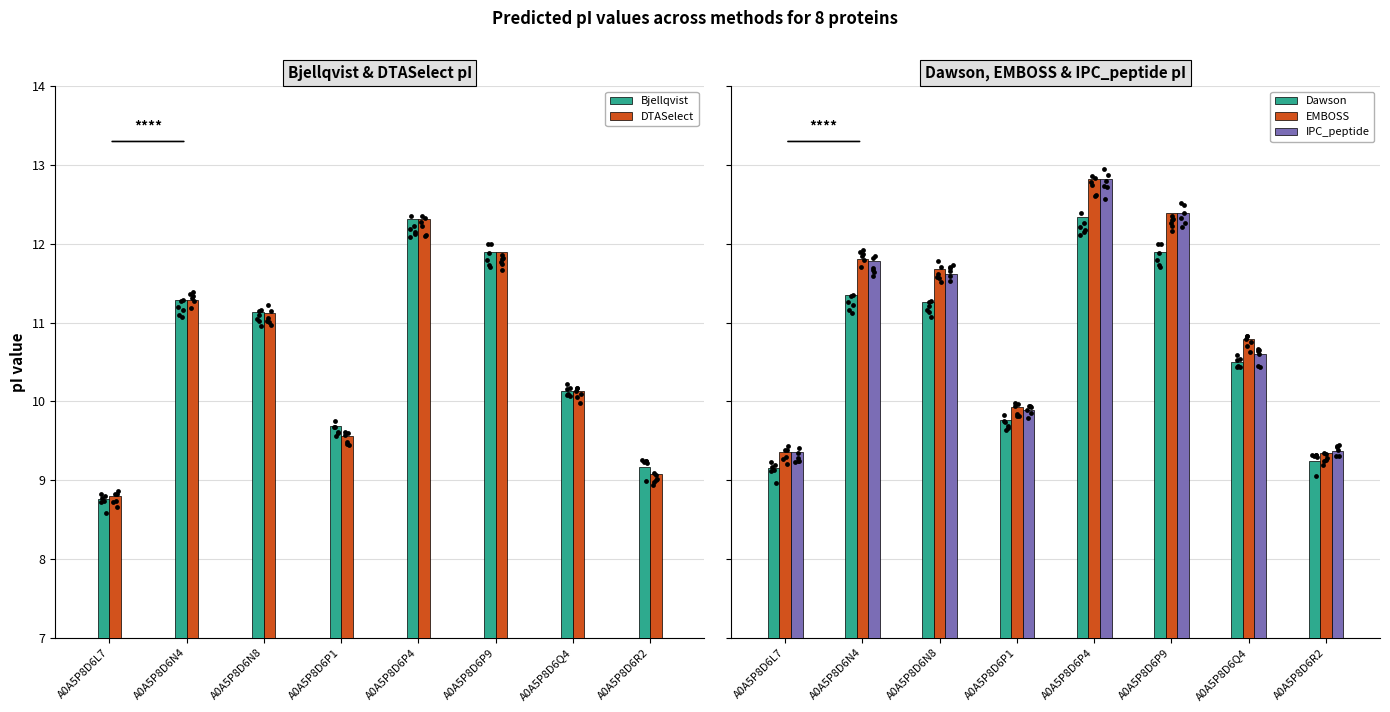

What is the total value across all series at A0A5P8D6N4?

57.5